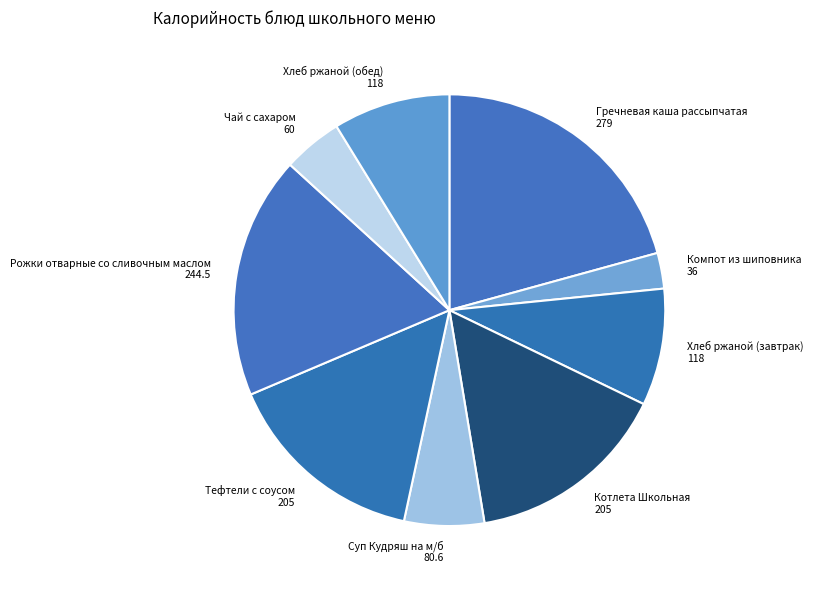

What is the smallest slice in the pie chart?

Компот из шиповника